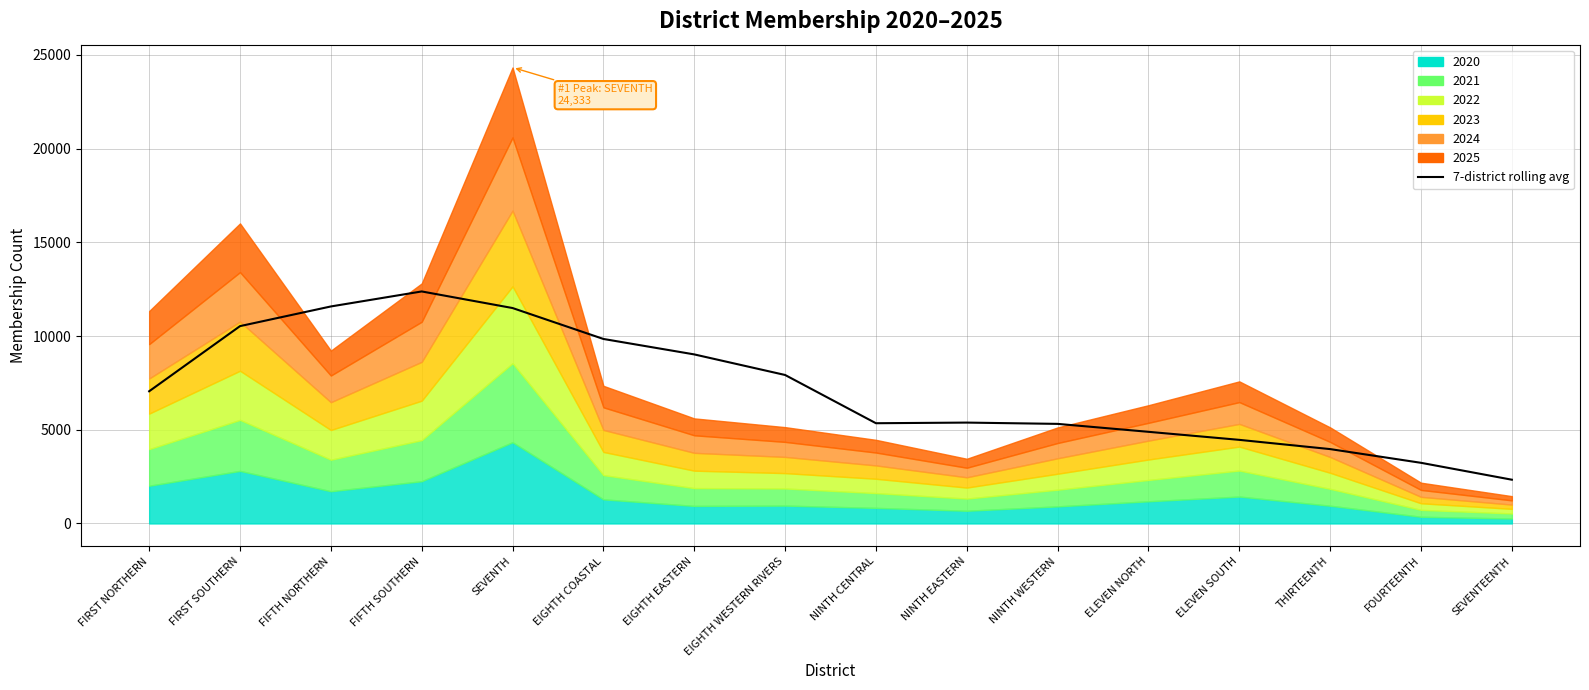

Where is the data nearest to the value 7357?

FIRST NORTHERN